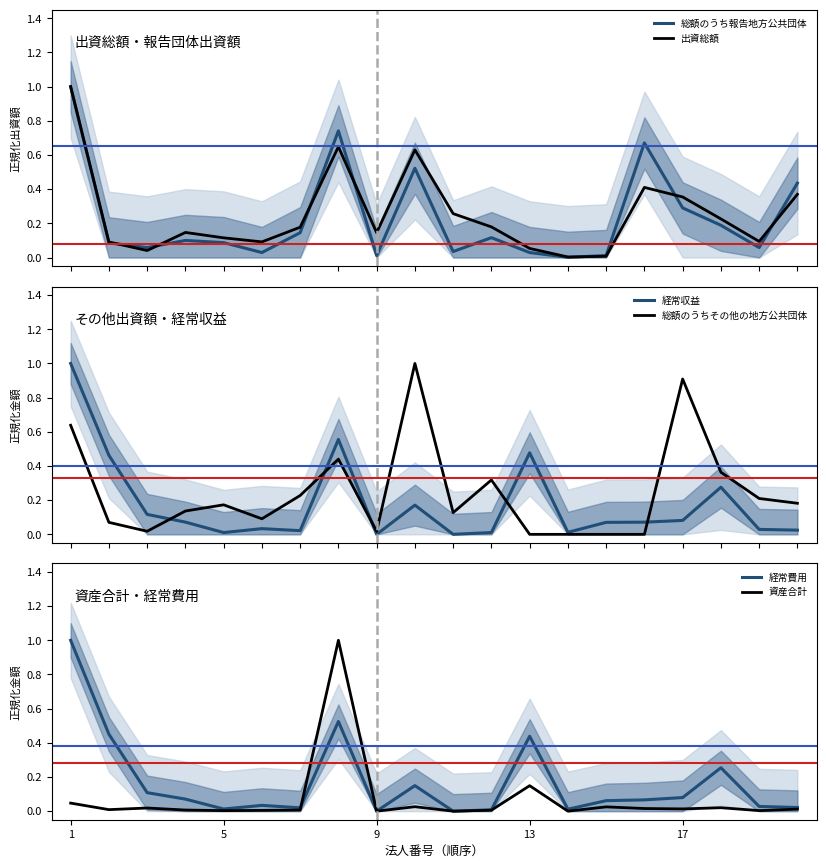

What is the maximum value for 出資総額?

1.0